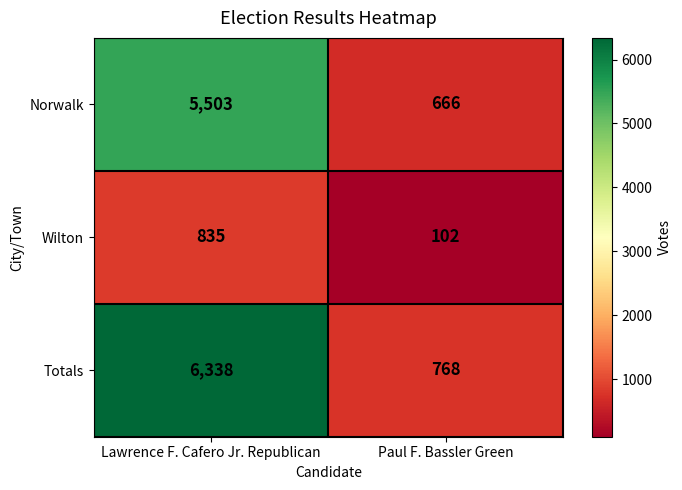

Reading left to right, transcribe all the data shown in this chart.

Norwalk: 5503	666
Wilton: 835	102
Totals: 6338	768